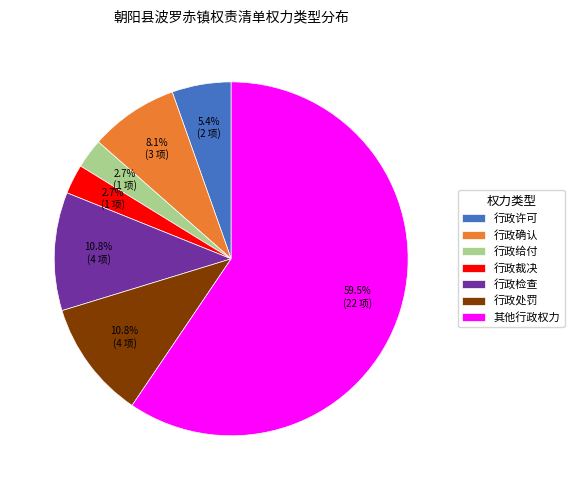

True or false: 行政许可 accounts for 5% of the total.

True